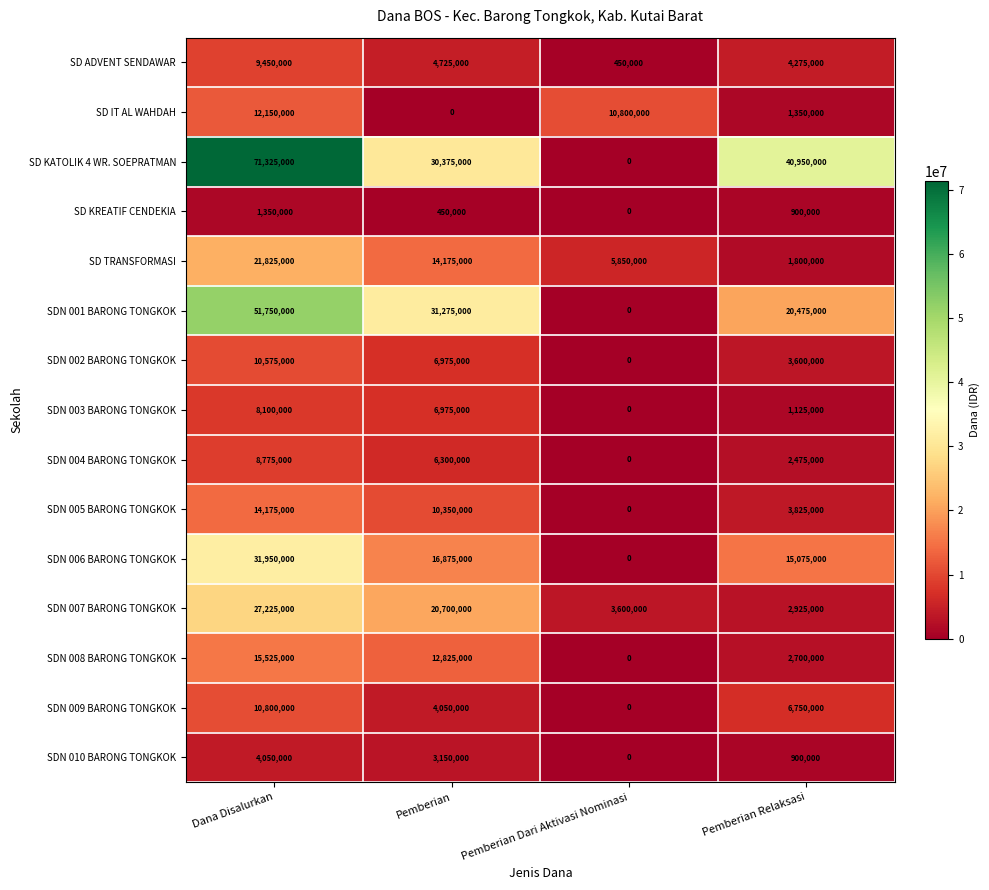

What is the spread (max minus min) of values at Pemberian?

31275000